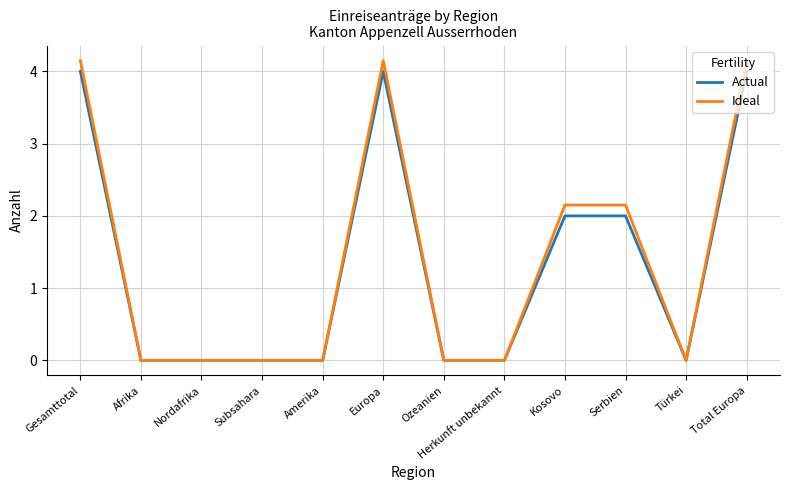

What is the sum of all Ideal values?

16.8